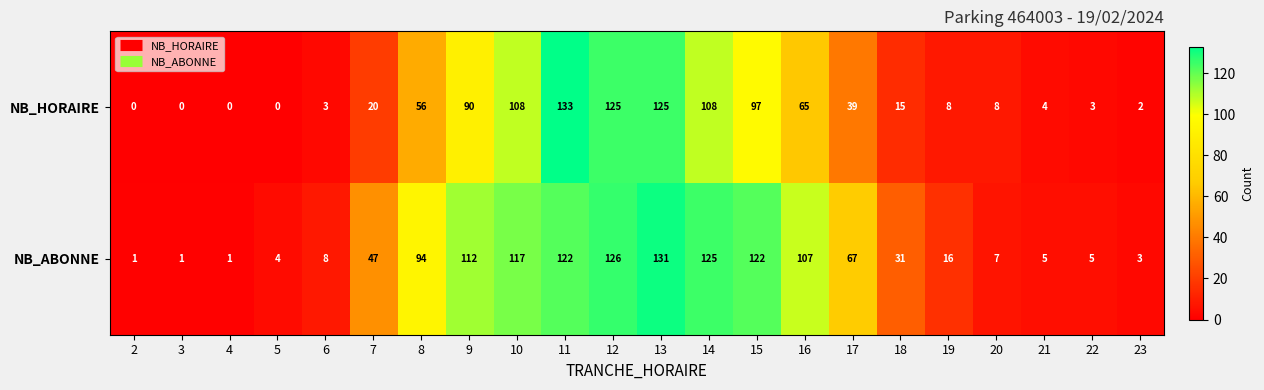

Is it true that NB_HORAIRE equals 90 at 9?

True